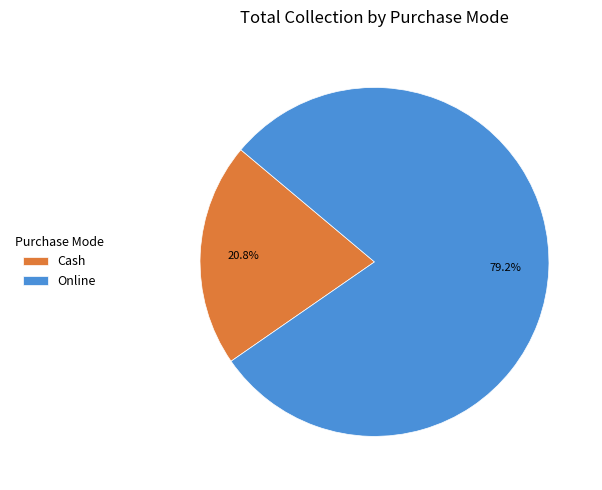

Is it true that Online is 79% of the pie?

True